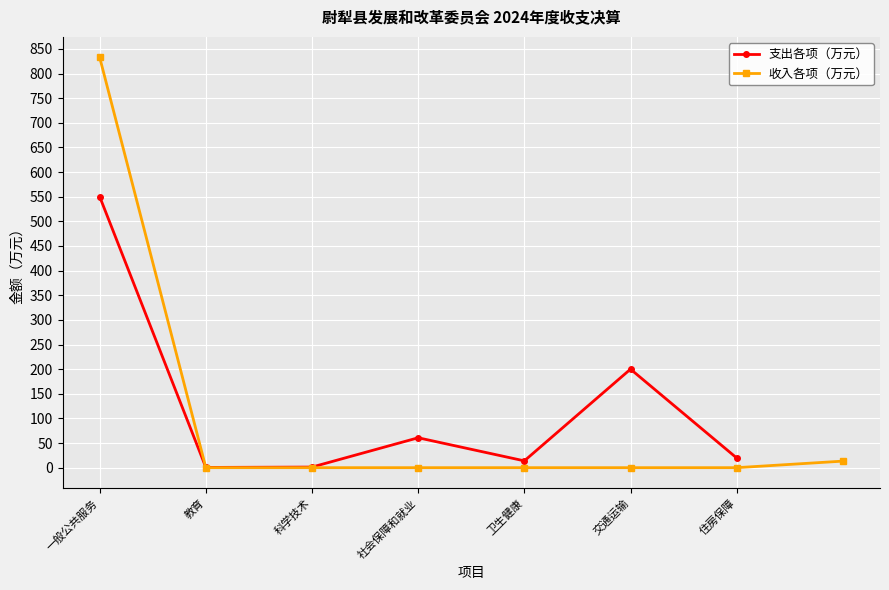

True or false: 收入各项（万元） has a value of -423.1 at 社会保障和就业.

False